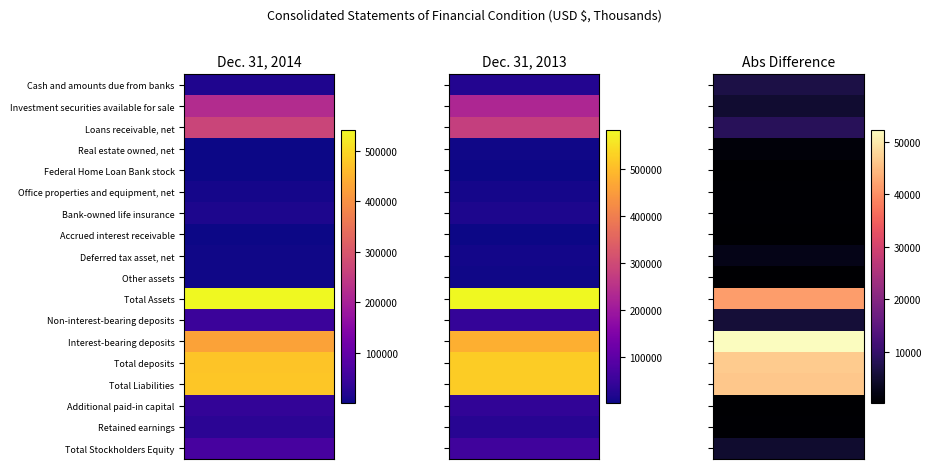

Is the value of Deferred tax asset, net at 1 greater than the value of Interest-bearing deposits at 1?

No